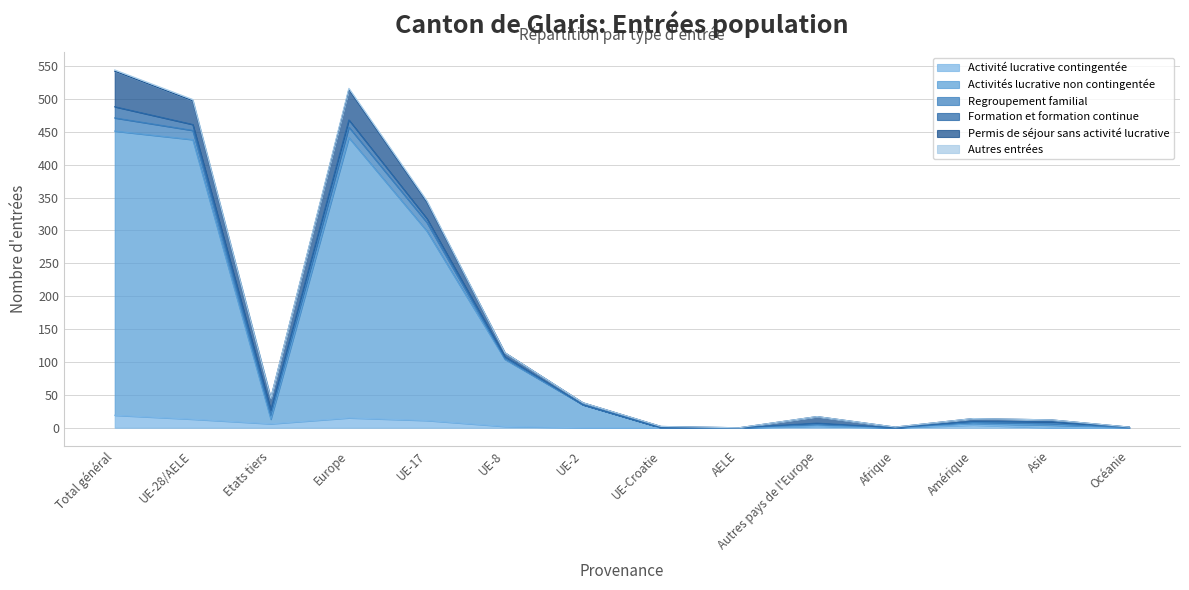

Is the value of Activité lucrative contingentée at Autres pays de l'Europe greater than the value of Autres entrées at UE-2?

Yes